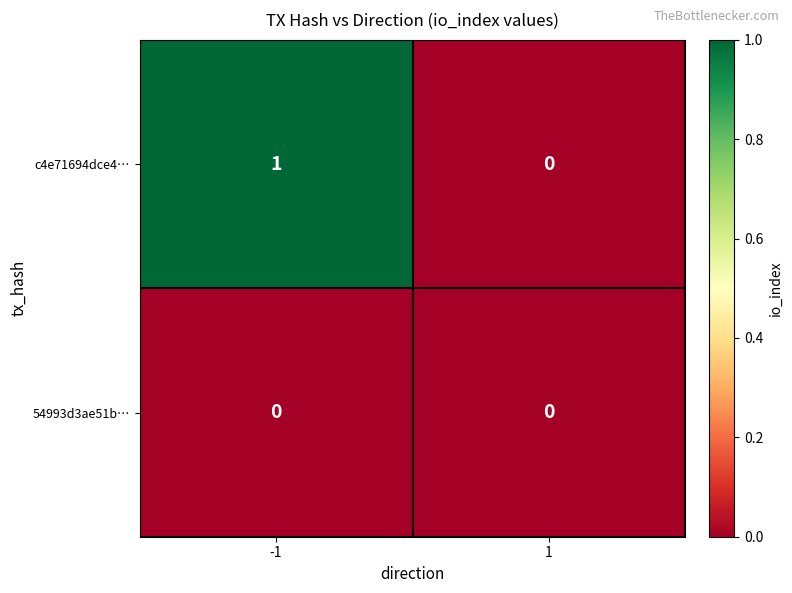

Between -1 and 1, which series saw the biggest shift?

c4e71694dce4…